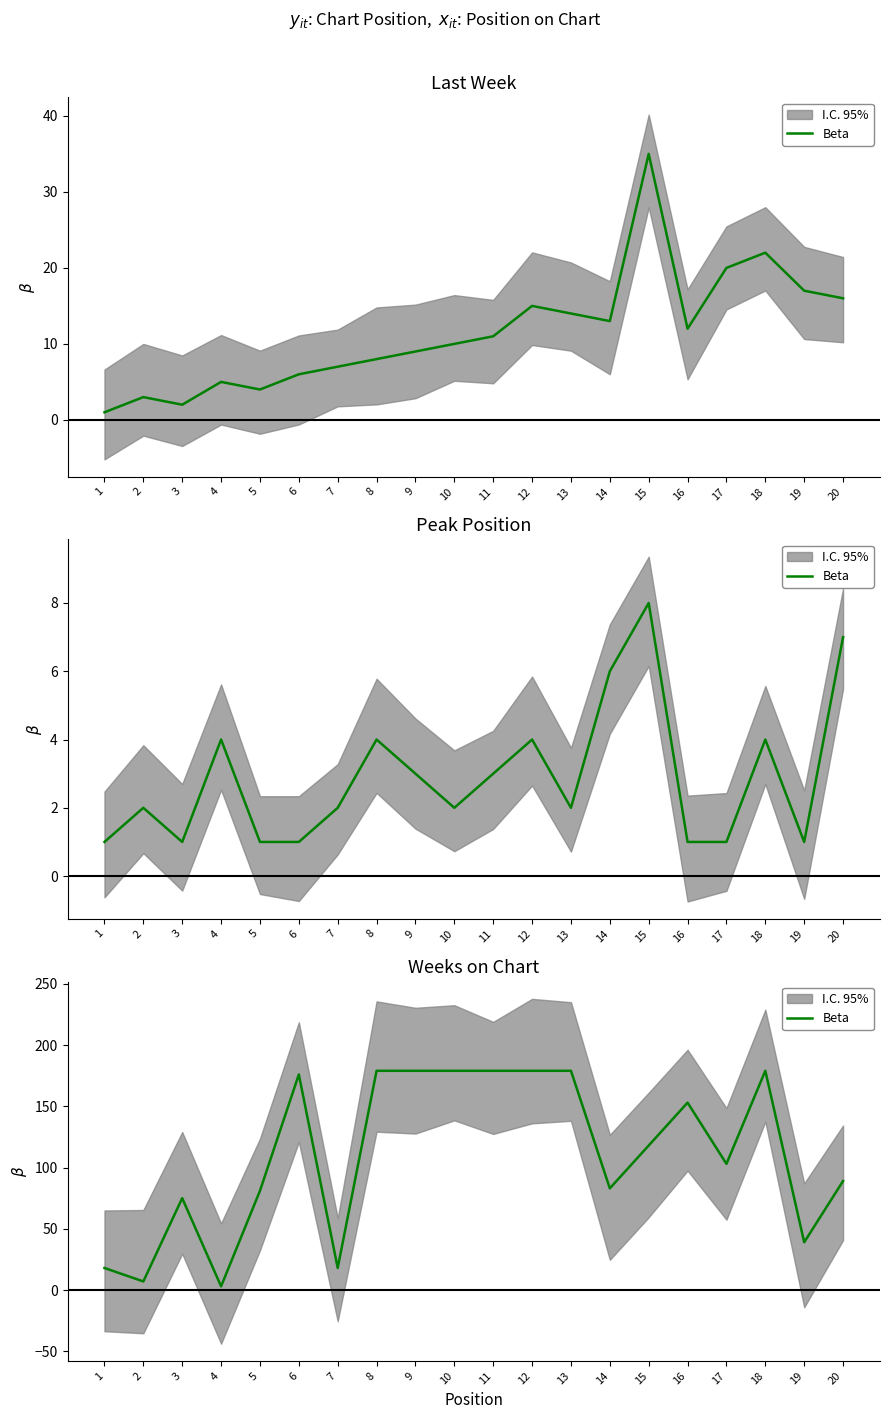

Reading right to left, what are all the values shown in this chart?

89	39	179	103	153	118	83	179	179	179	179	179	179	18	176	81	3	75	7	18